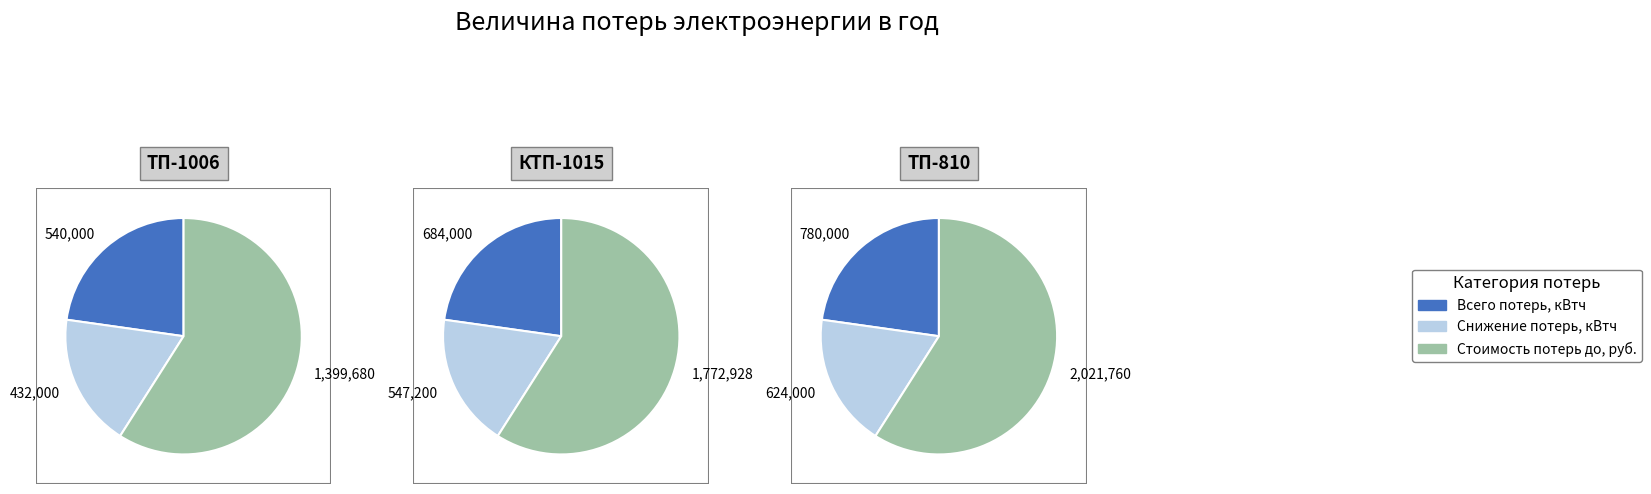

How many segments does this pie chart have?

3